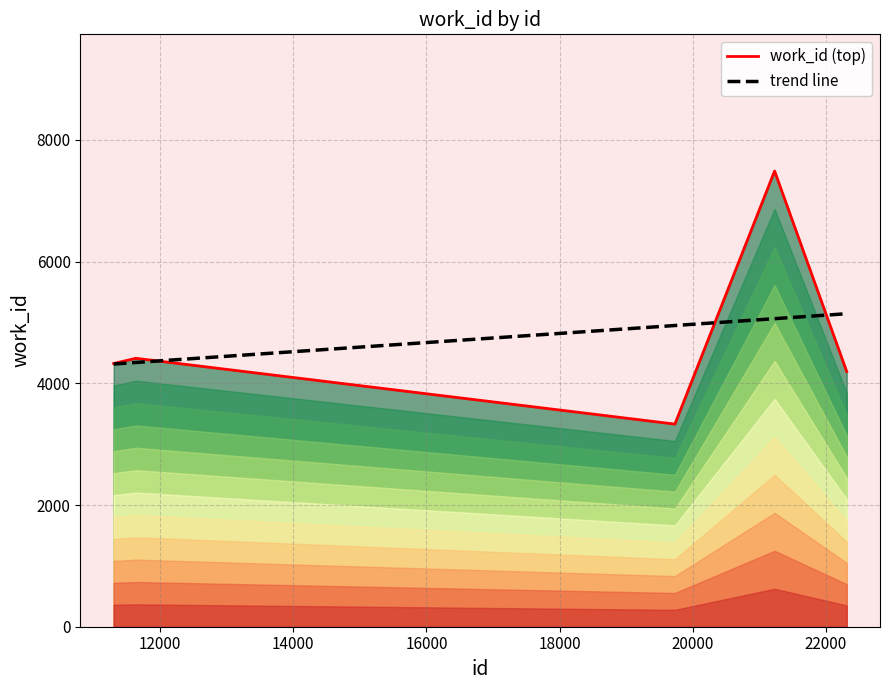

List the labels in order of value, largest first.

21232, 11632, 11637, 11300, 22316, 19734